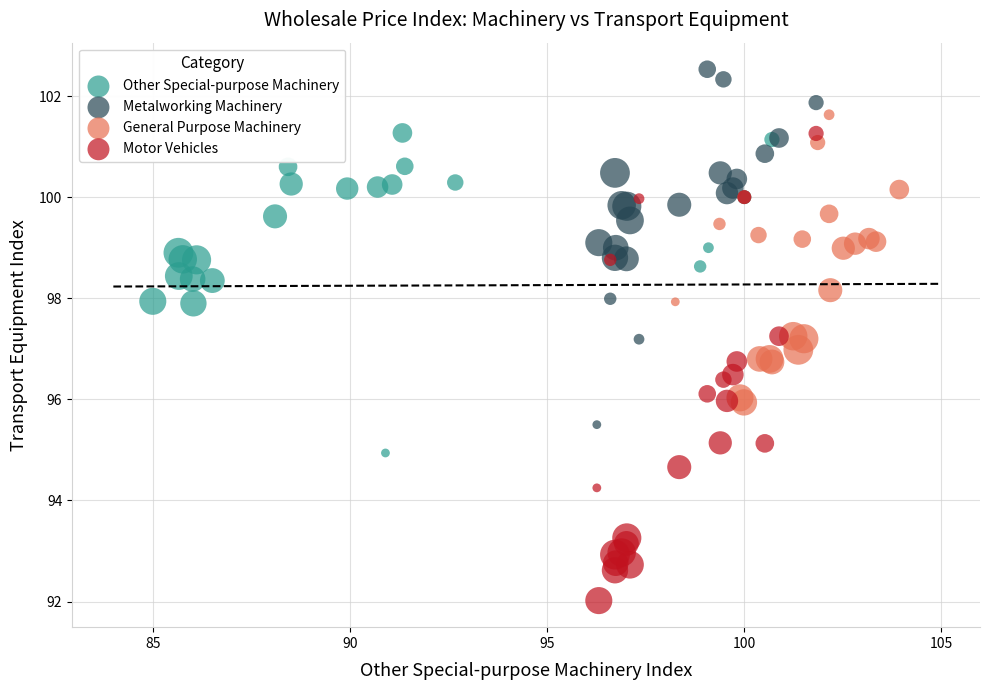

Which series contains the lowest Y value?

Motor Vehicles